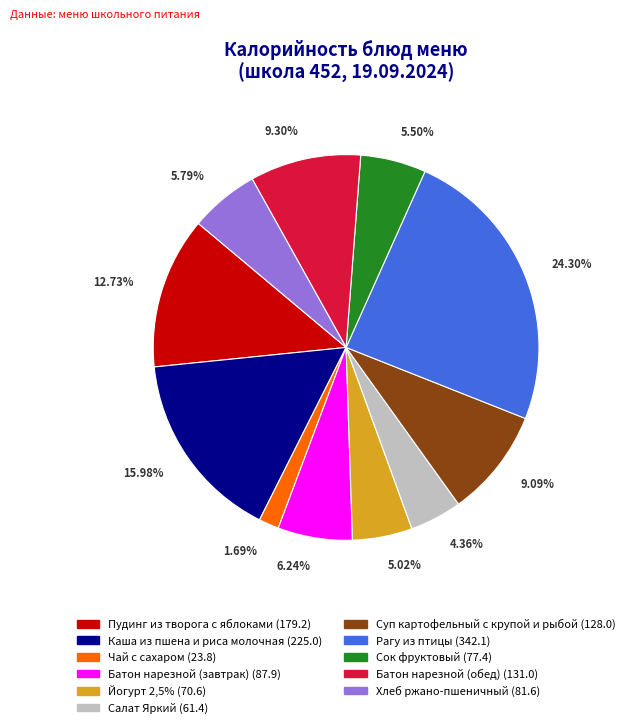

Is Рагу из птицы the majority of the pie?

No